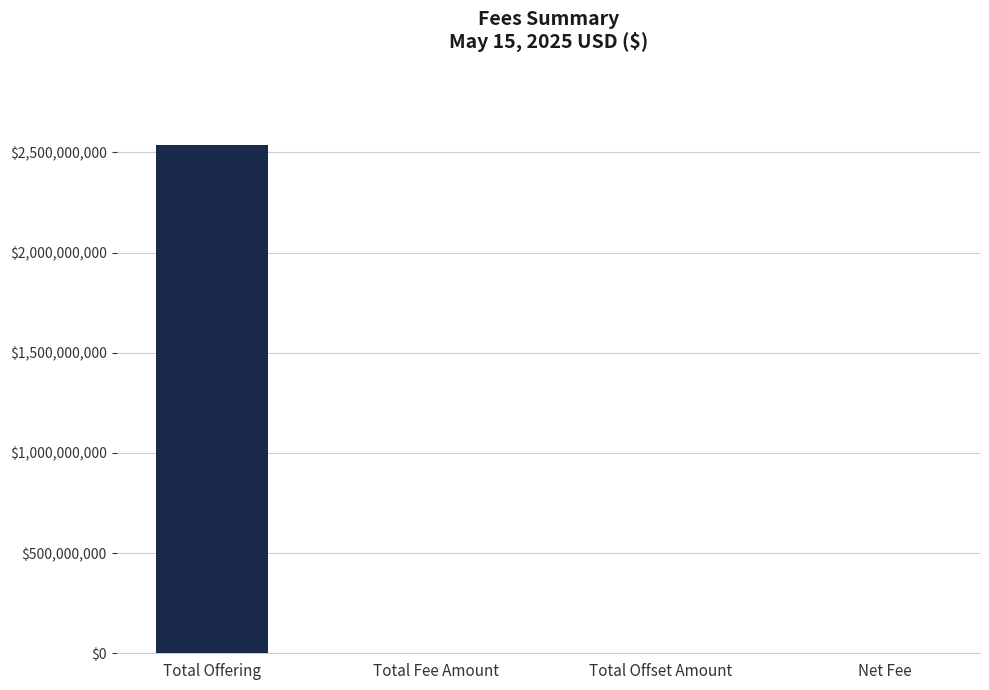

The value at Total Offering is 2535275332.5. True or false?

True